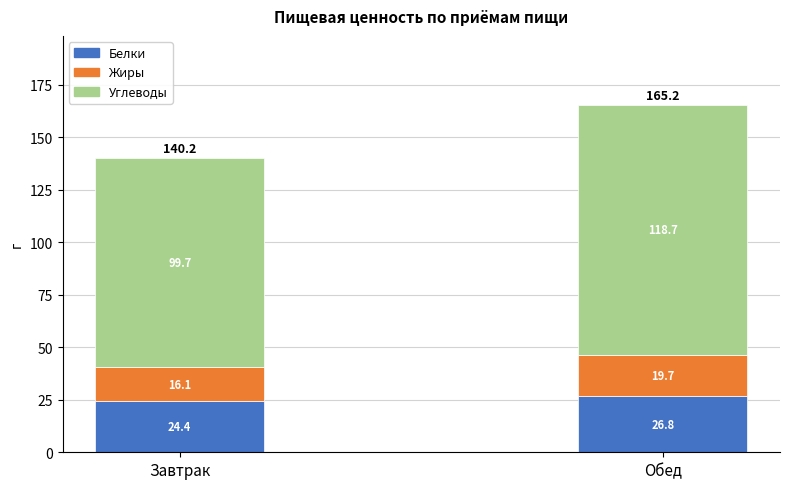

How many categories are shown in the chart?

2